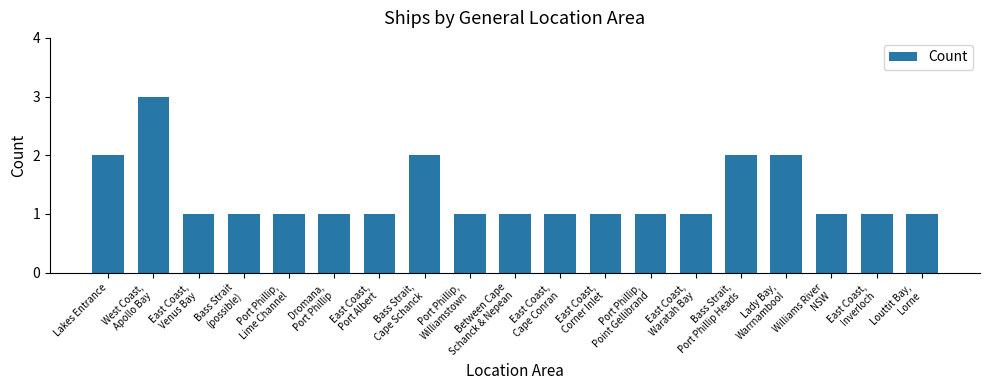

What is the minimum value shown in the chart?

1